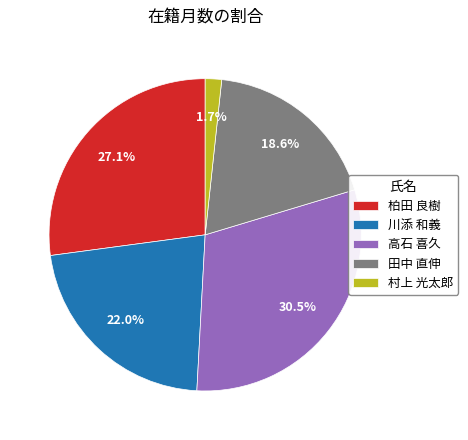

What percentage is NOT represented by 村上 光太郎?

98.3%